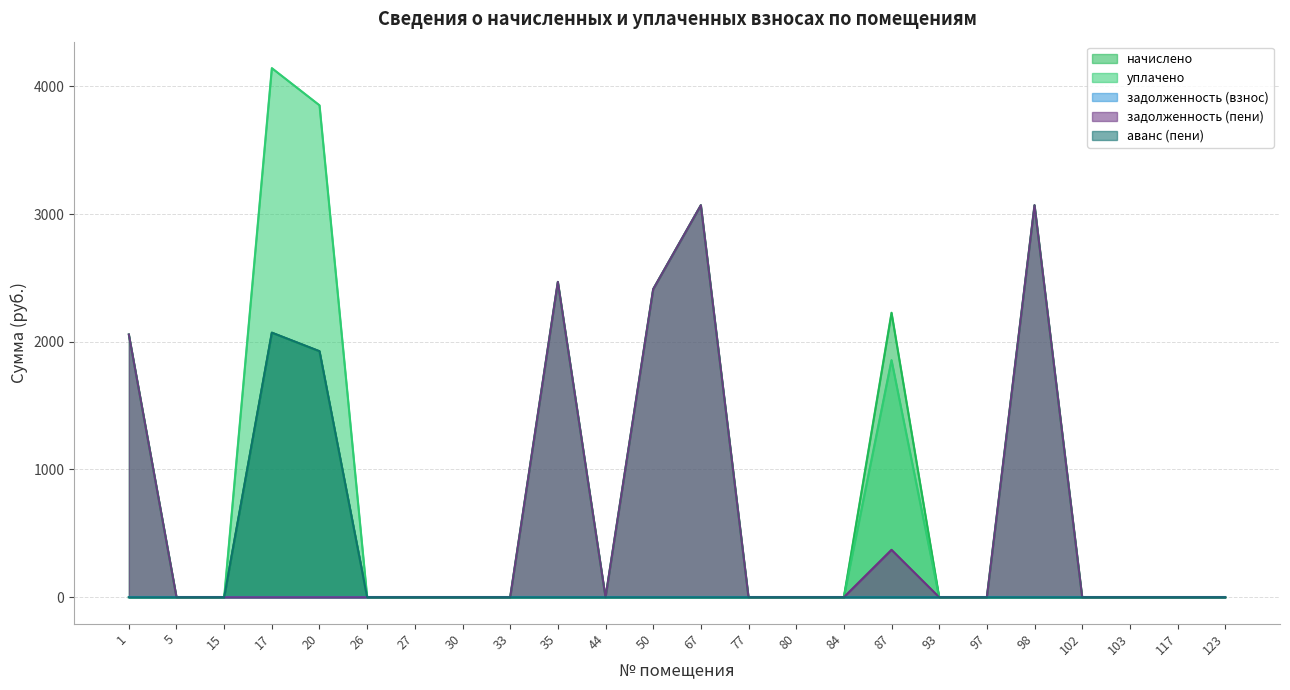

Which has a higher value, 117 or 50?

50